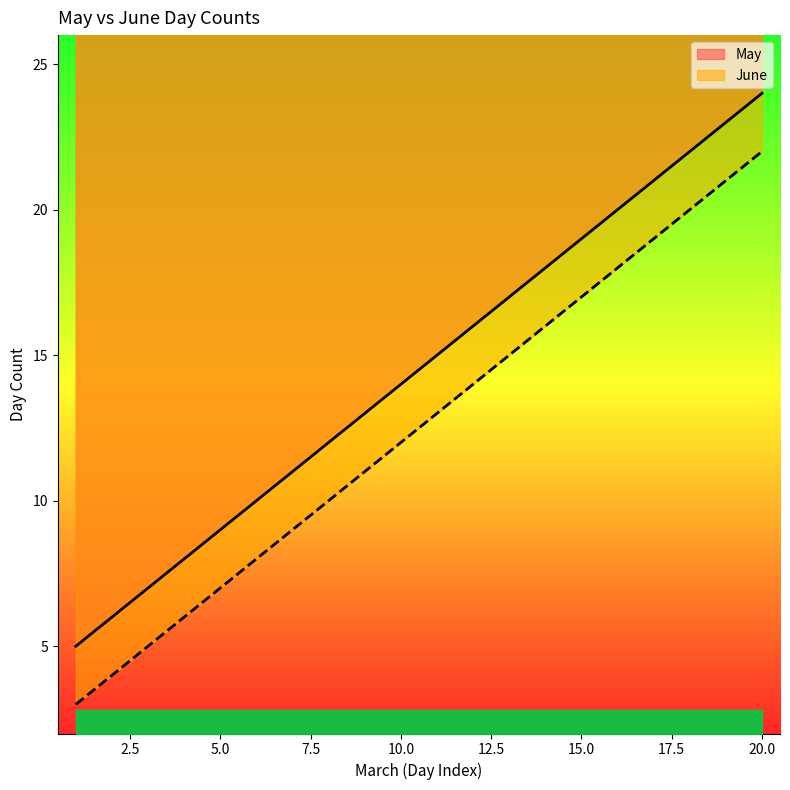

Which series has the largest total across all categories?

May